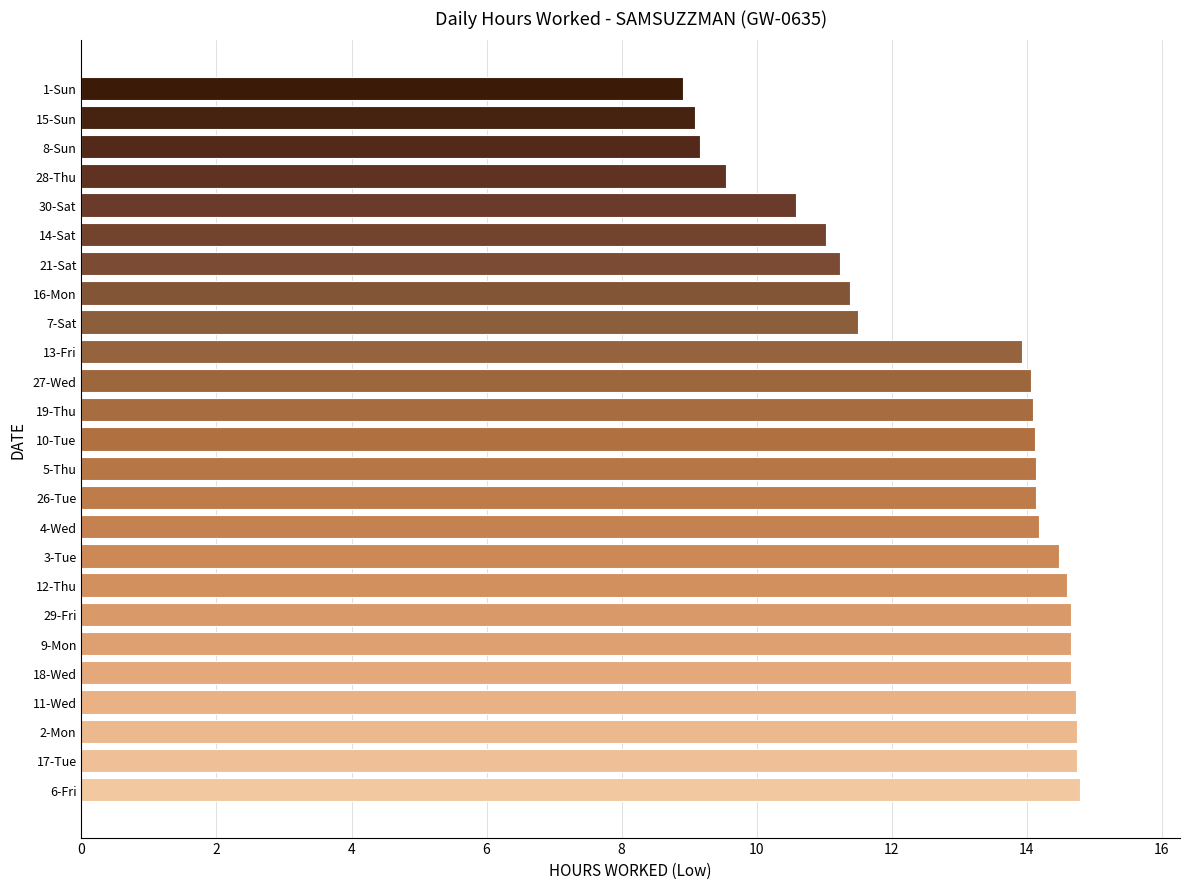

Is it true that the value at 1-Sun is 8.9?

True